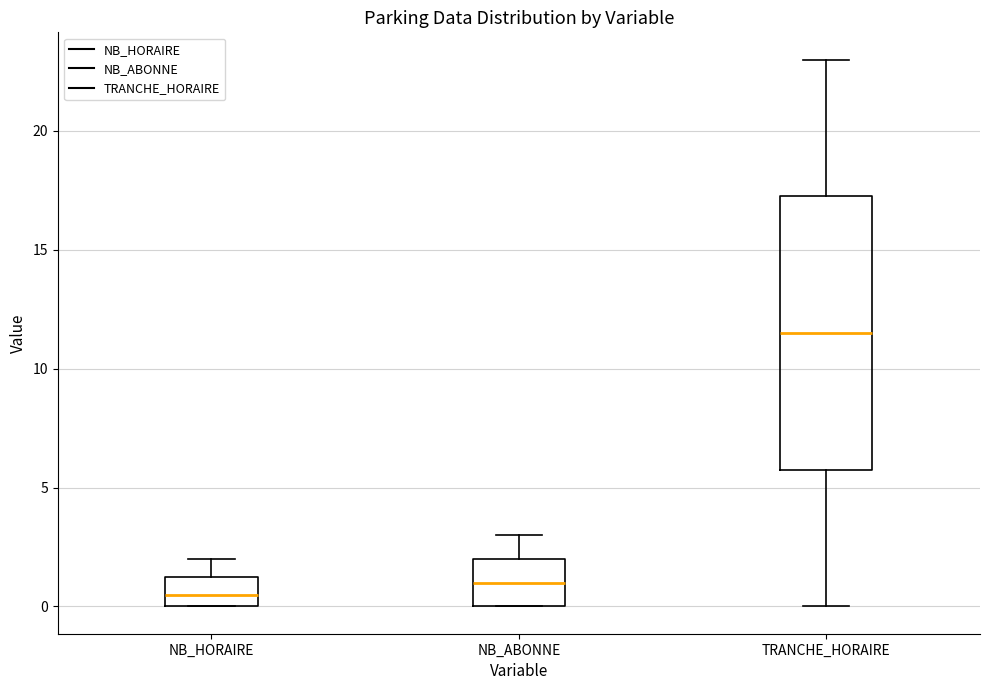

Reading left to right, transcribe this box plot: for each box, give where its median line is, the range the box spans, and where its two whiskers end, as read against the y-axis. The values are not printed on the chart, so give them approximately, as read against the axis.

NB_HORAIRE: median 0.5, box 0.0 to 1.5, whiskers 0.0 to 2.0
NB_ABONNE: median 1.0, box 0.0 to 2.0, whiskers 0.0 to 3.0
TRANCHE_HORAIRE: median 11.5, box 6.0 to 17.5, whiskers 0.0 to 23.0